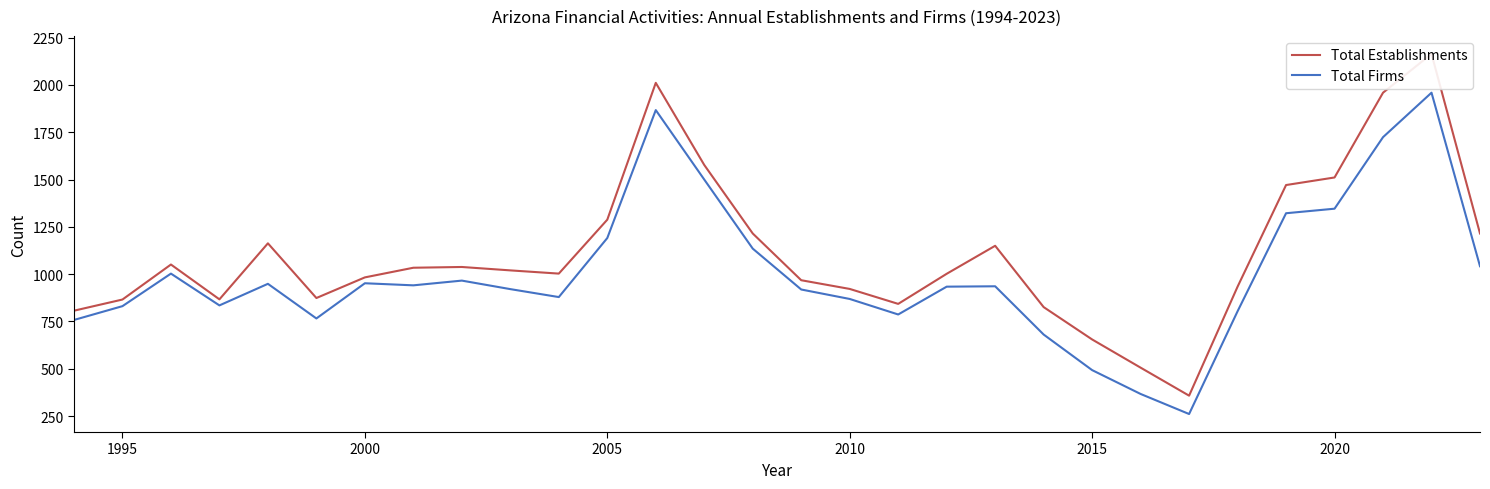

What is the maximum value for Total Firms?

1959